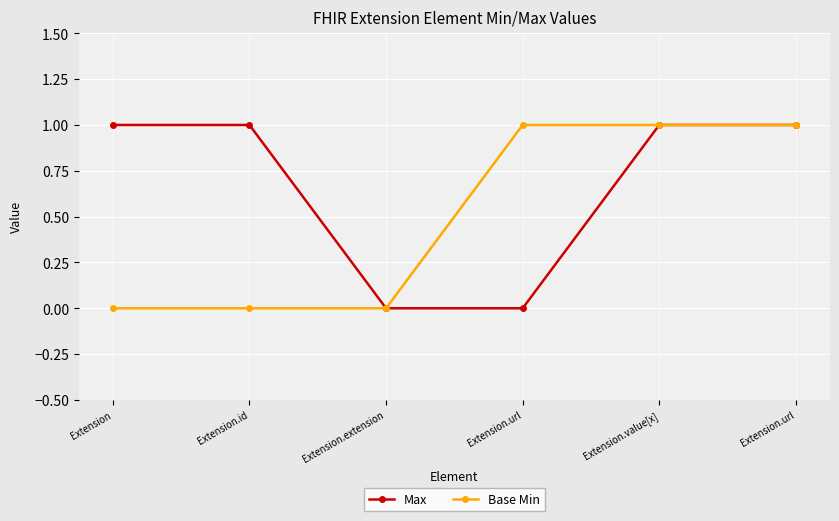

How many values in the Max series are below 1?

2